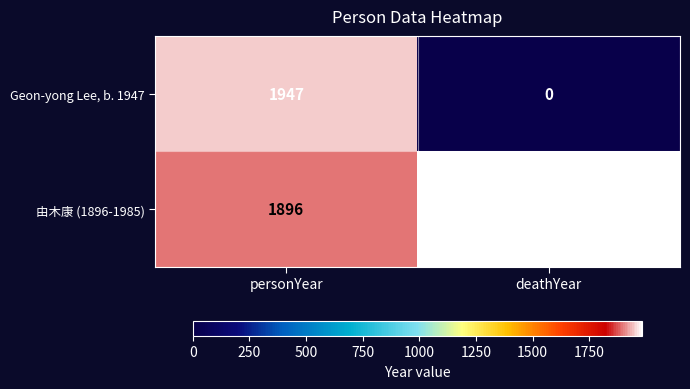

What is the sum of all Geon-yong Lee, b. 1947 values?

1947